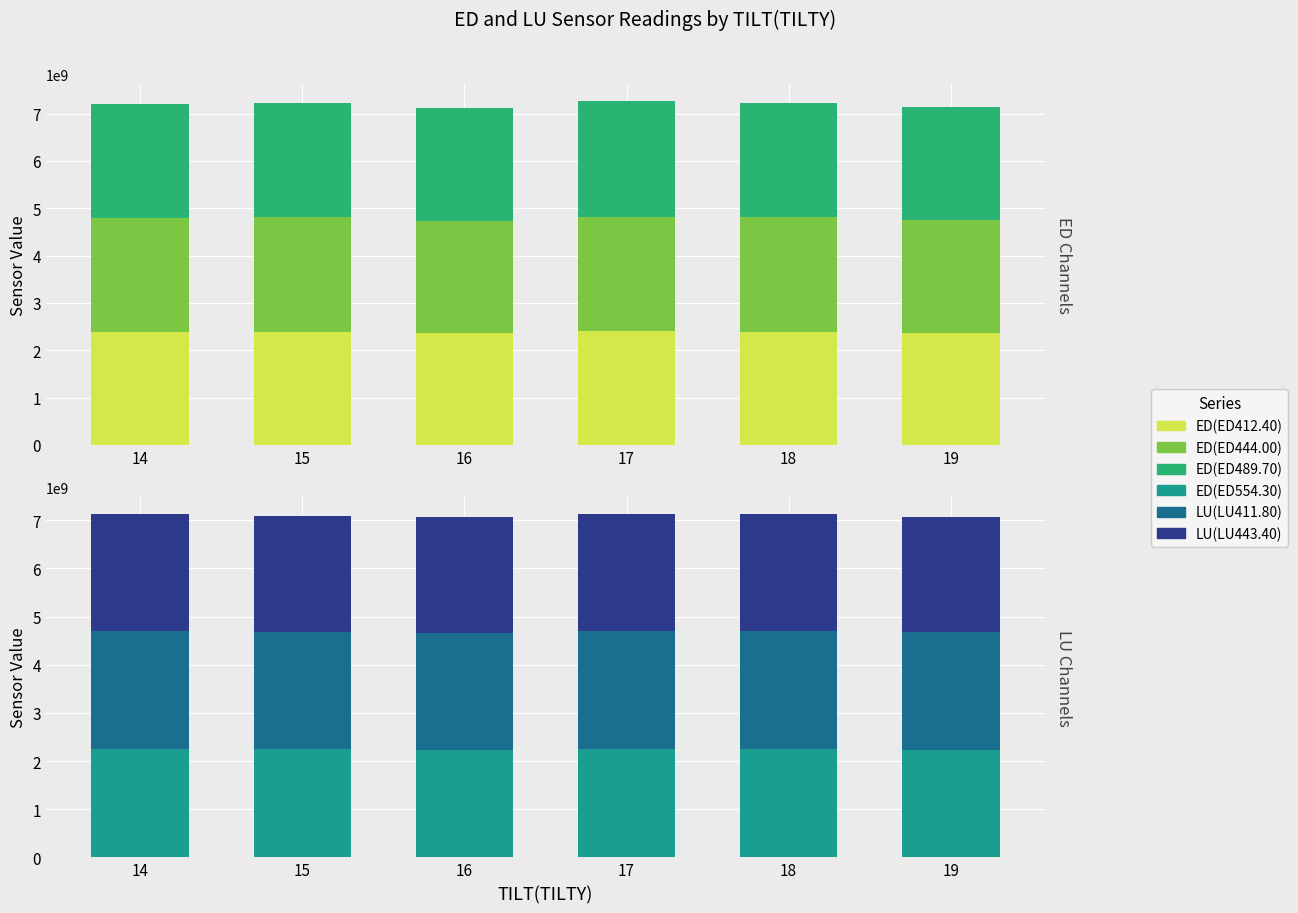

What is the total value across all series at 16?

14181596140